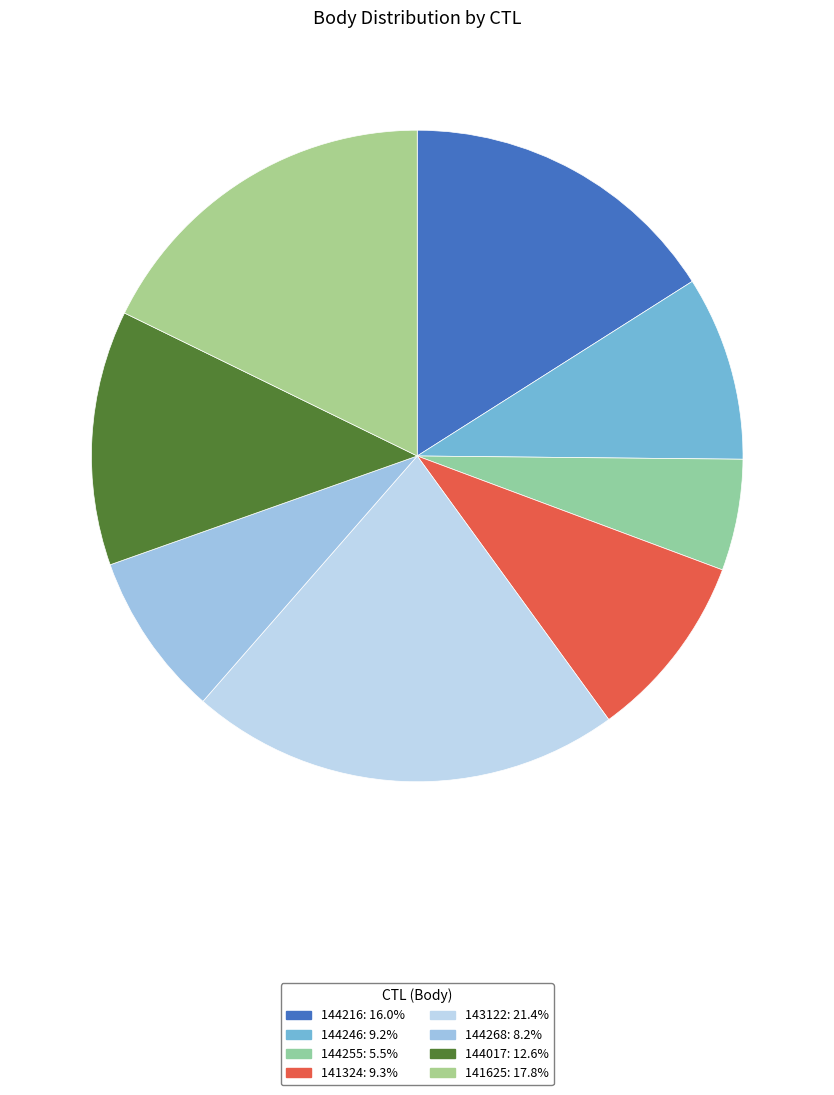

What percentage do 144246 and 141324 together represent?

18.5%